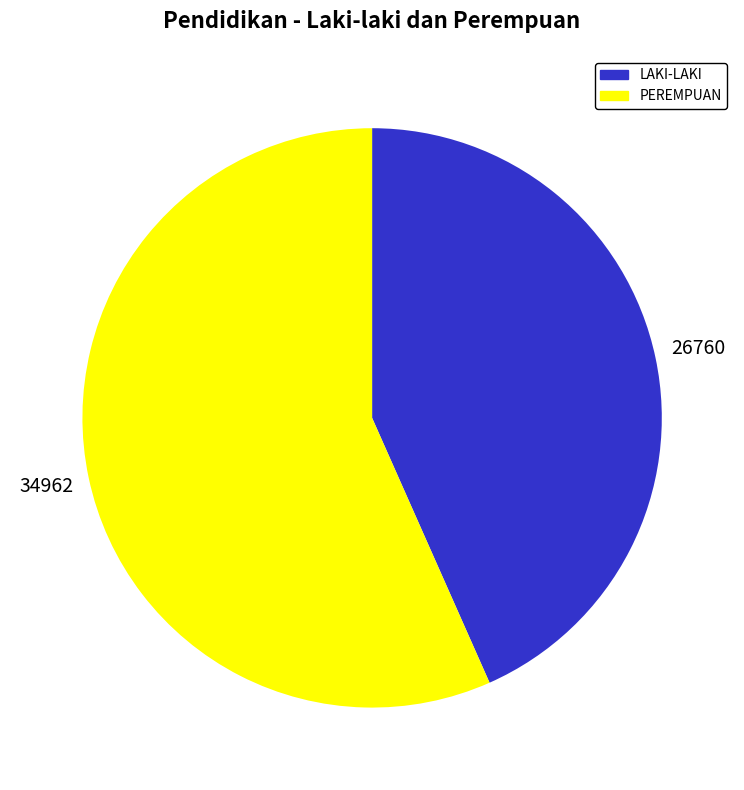

Is there a majority slice in this chart?

Yes